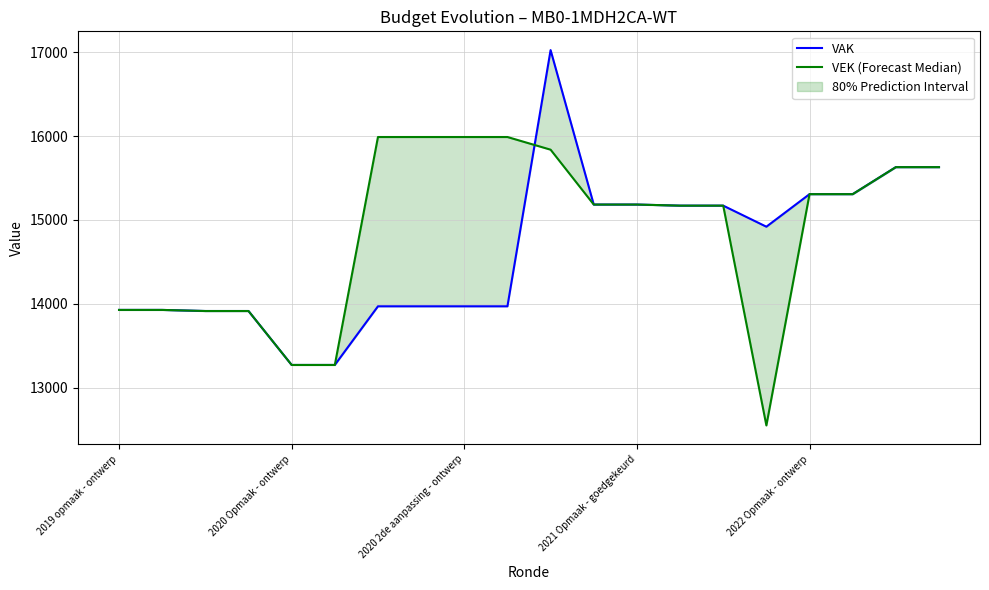

How many data points in VAK are above 14920?

9